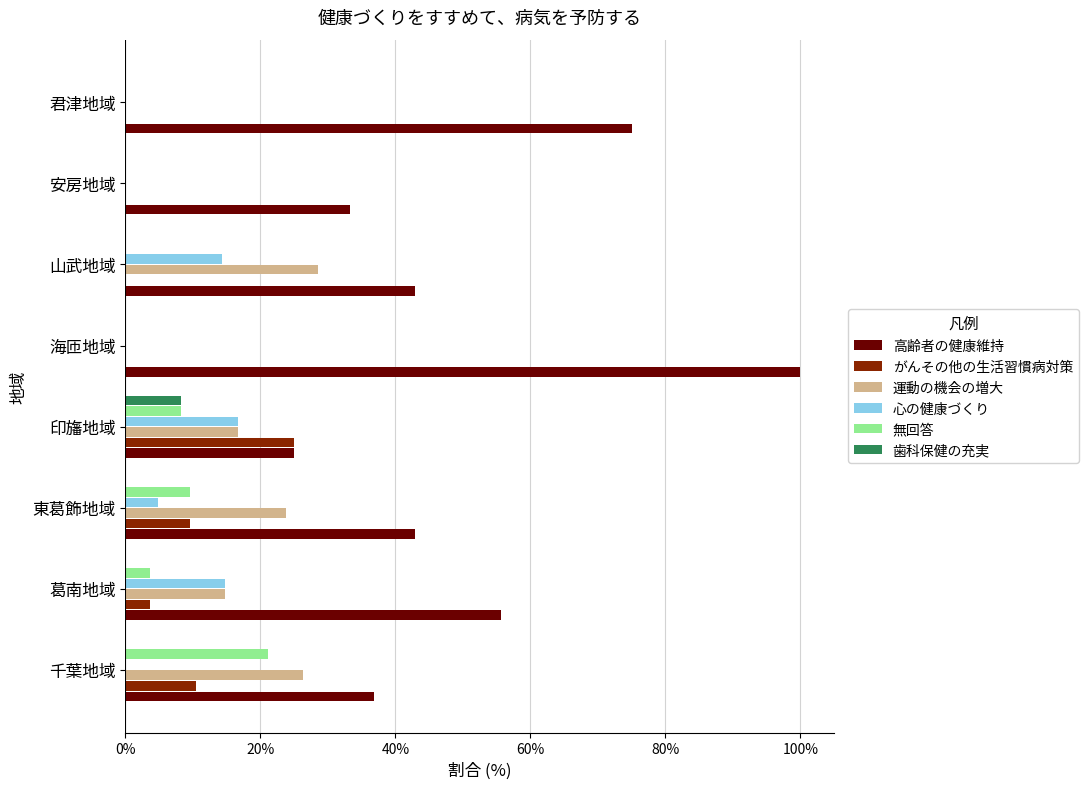

Which series has the largest total across all categories?

高齢者の健康維持